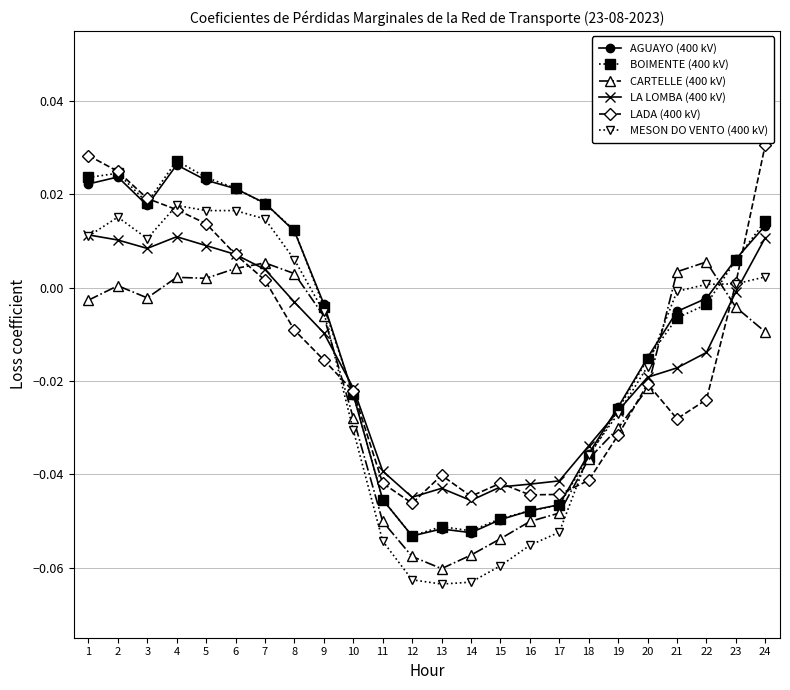

Is it true that MESON DO VENTO (400 kV) equals 0.0 at 24?

True